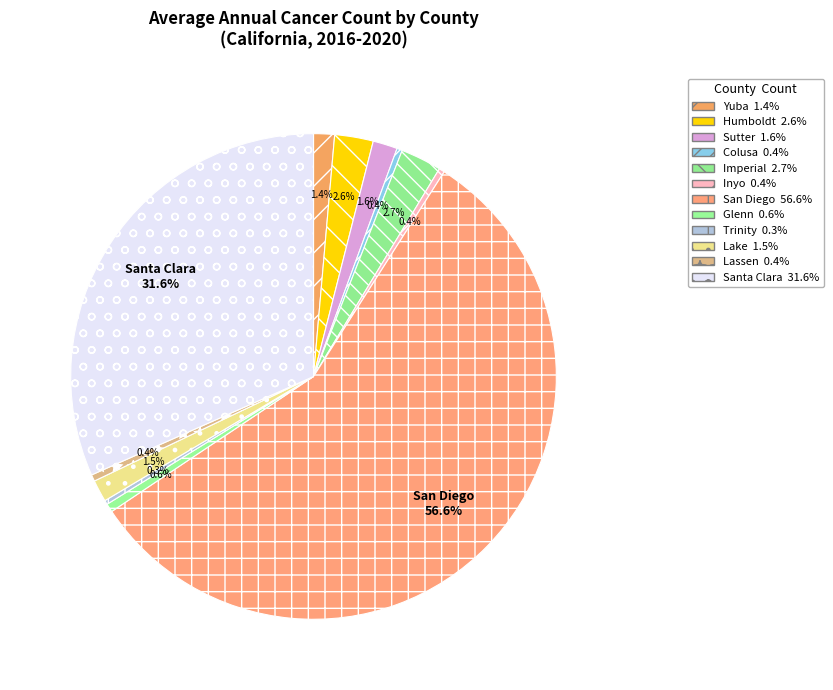

Is there a majority slice in this chart?

Yes